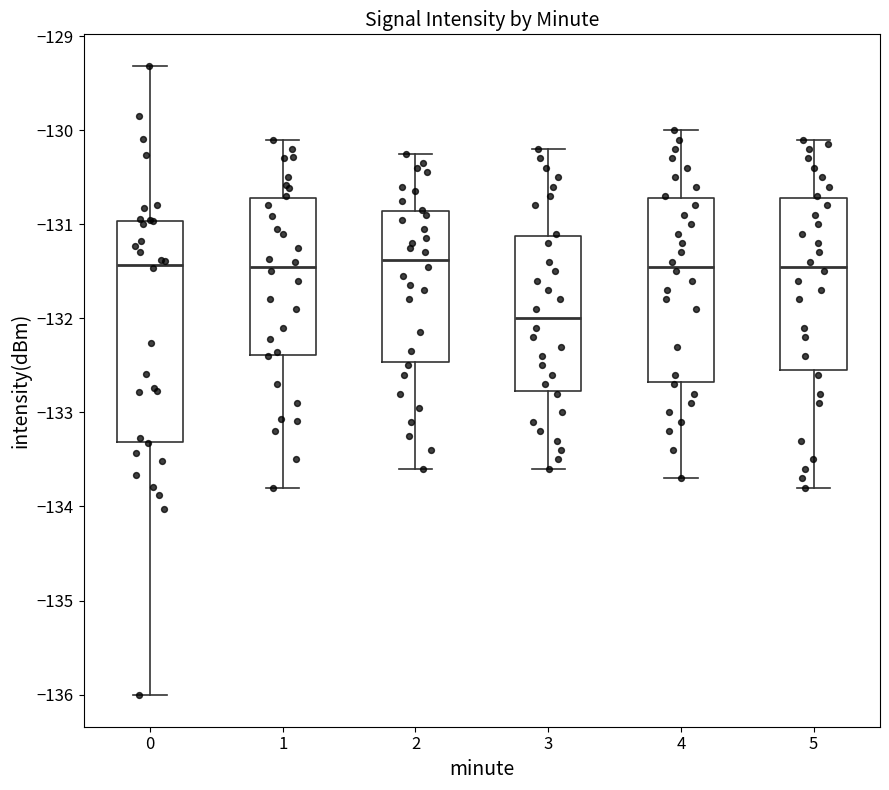

Where does the median line of the box at x = 4 sit on the y-axis? The values are not printed on the chart, so give them approximately, as read against the axis.

-131.4